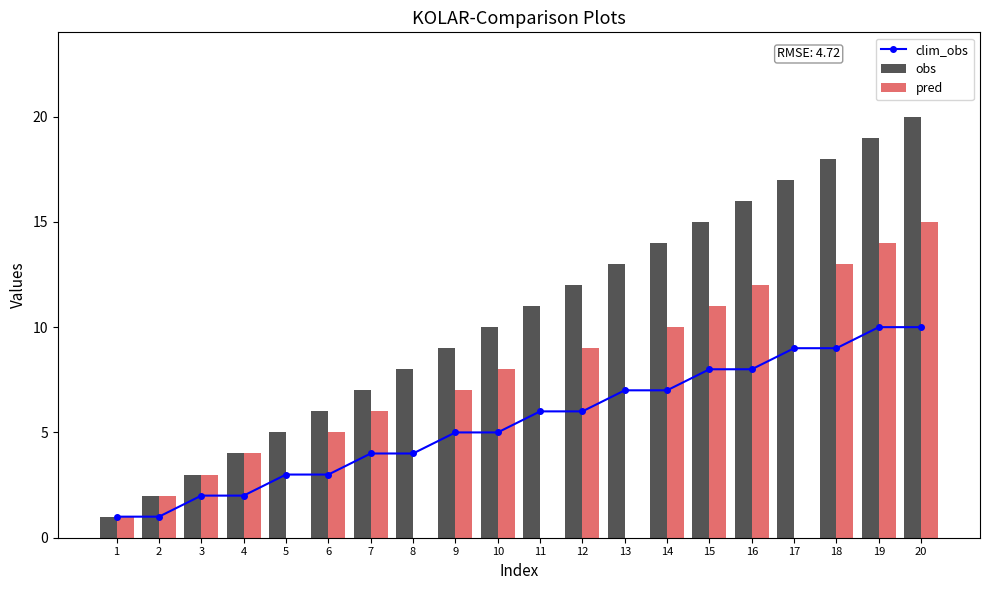

Which series has the largest range (max minus min)?

obs